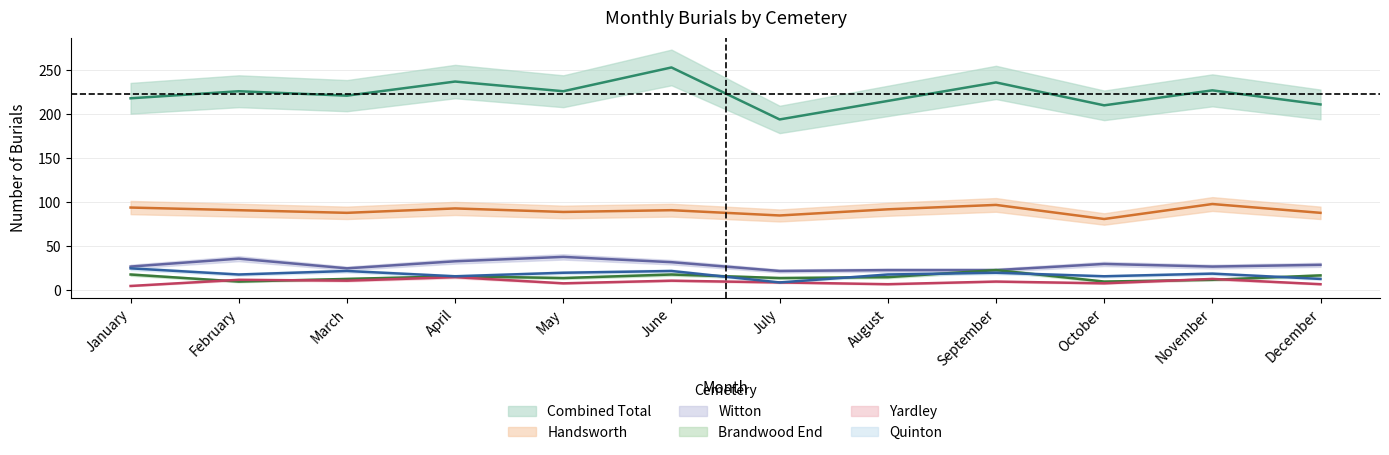

What is the minimum value for Yardley?

5